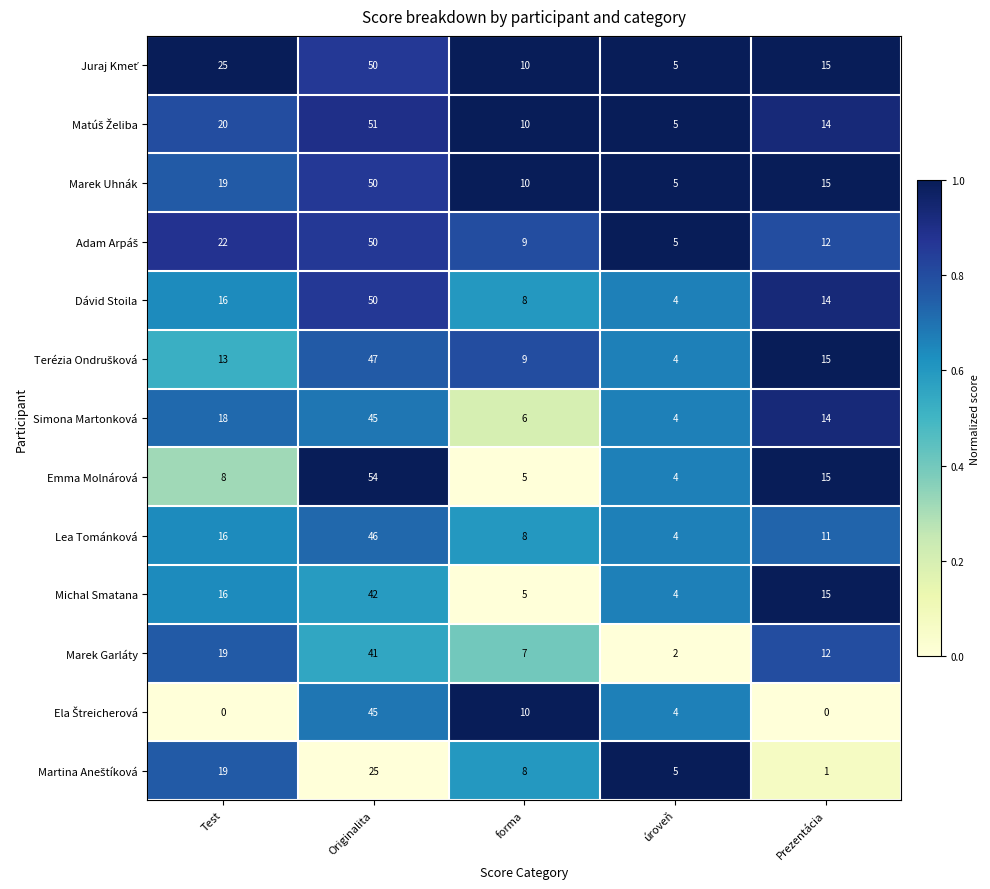

Count the number of data series in this chart.

13